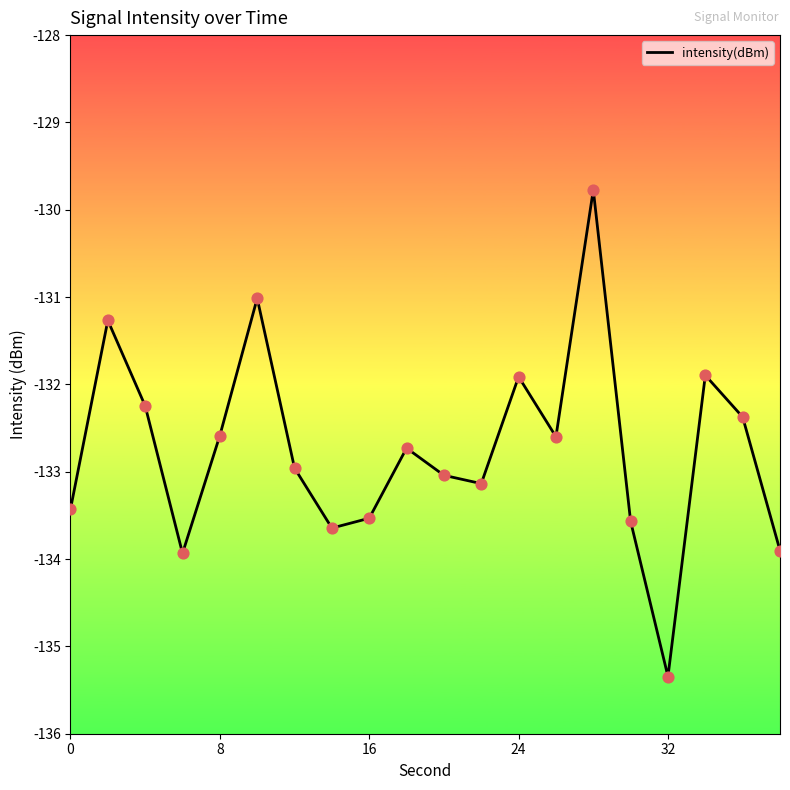

What is the smallest value displayed?

-135.3